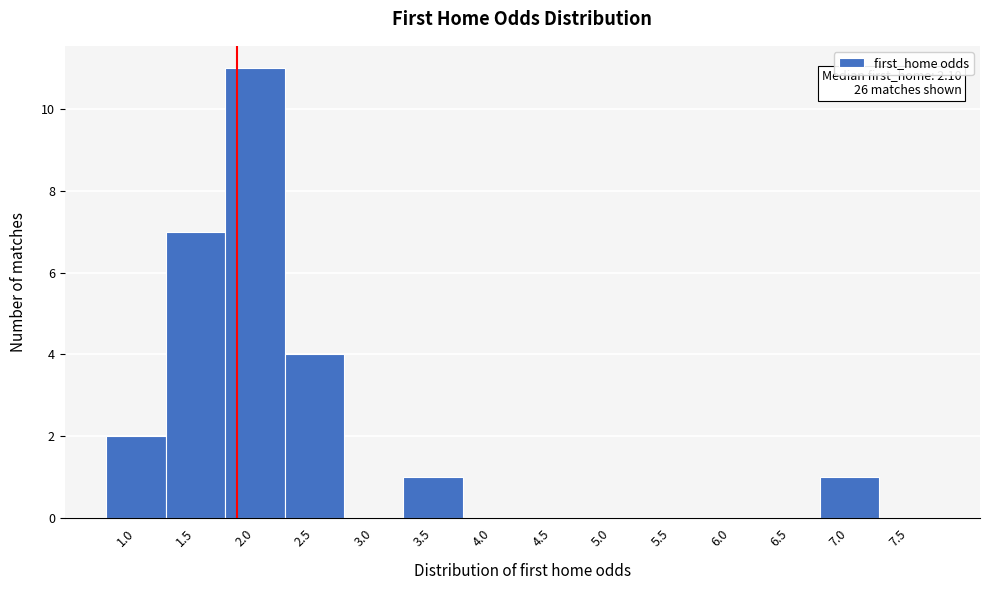

Reading left to right, transcribe all the data shown in this chart.

1.0=2	1.5=7	2.0=11	2.5=4	3.0=0	3.5=1	4.0=0	4.5=0	5.0=0	5.5=0	6.0=0	6.5=0	7.0=1	7.5=0